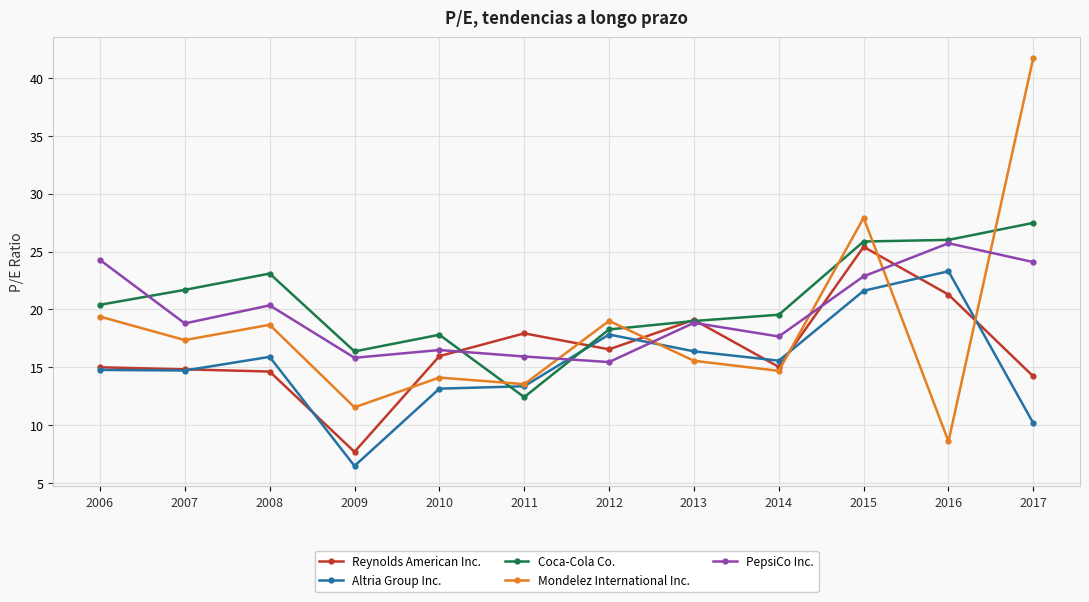

Read the Altria Group Inc. value at 2008.

15.9